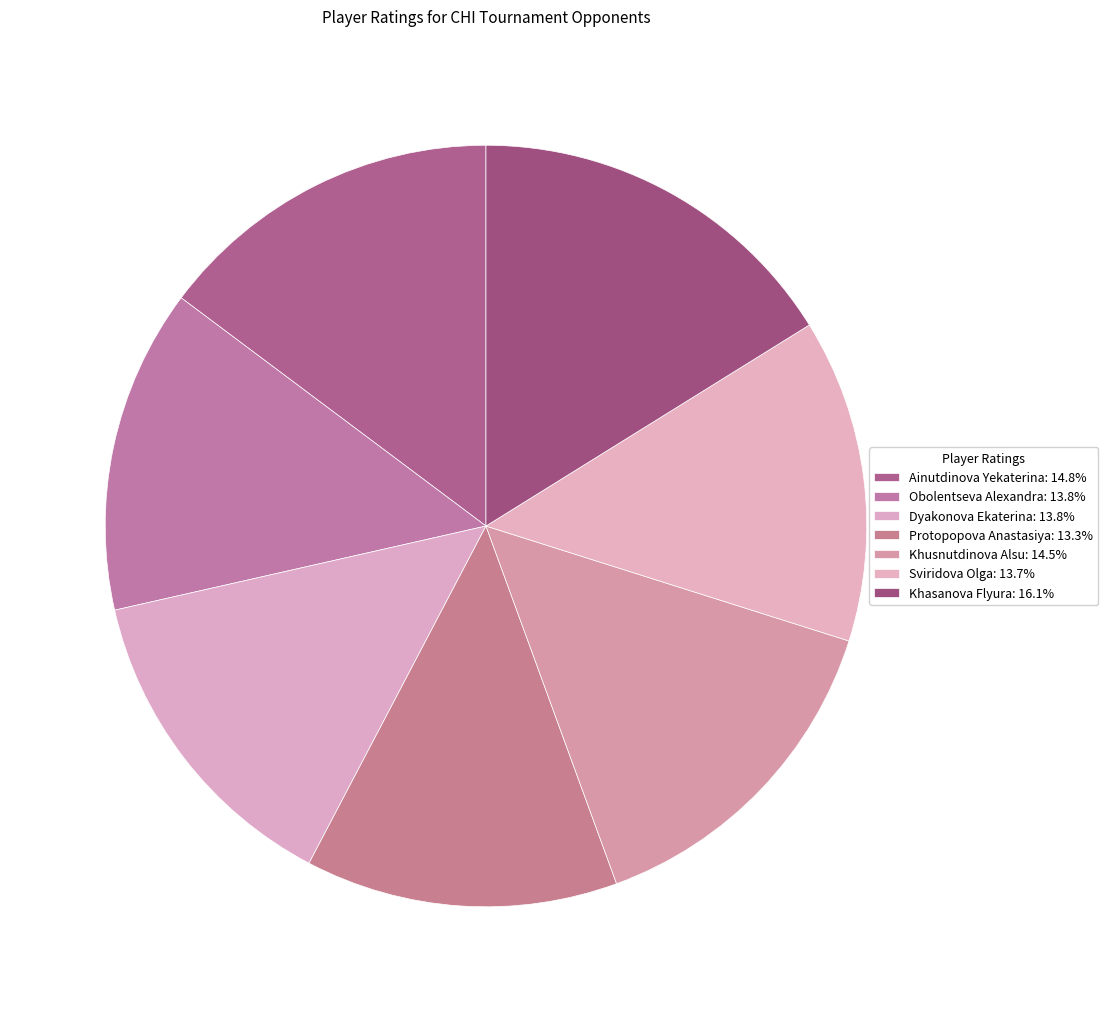

How many segments does this pie chart have?

7